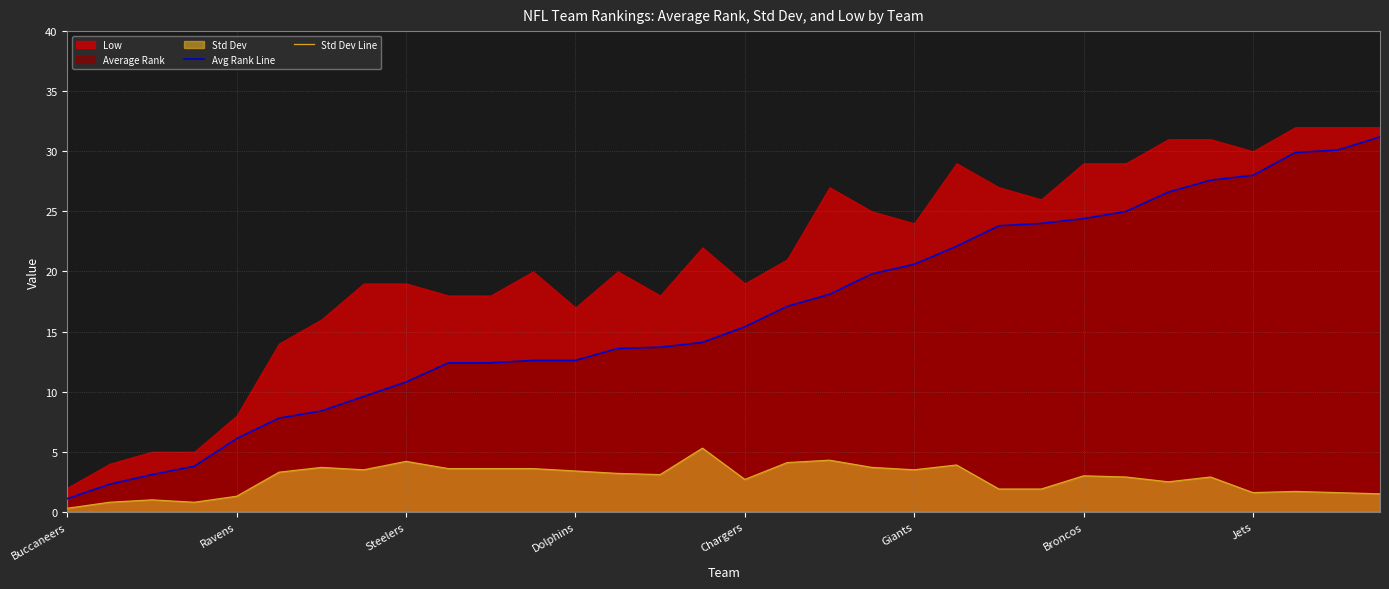

True or false: Avg Rank Line and Std Dev Line intersect in this chart.

False